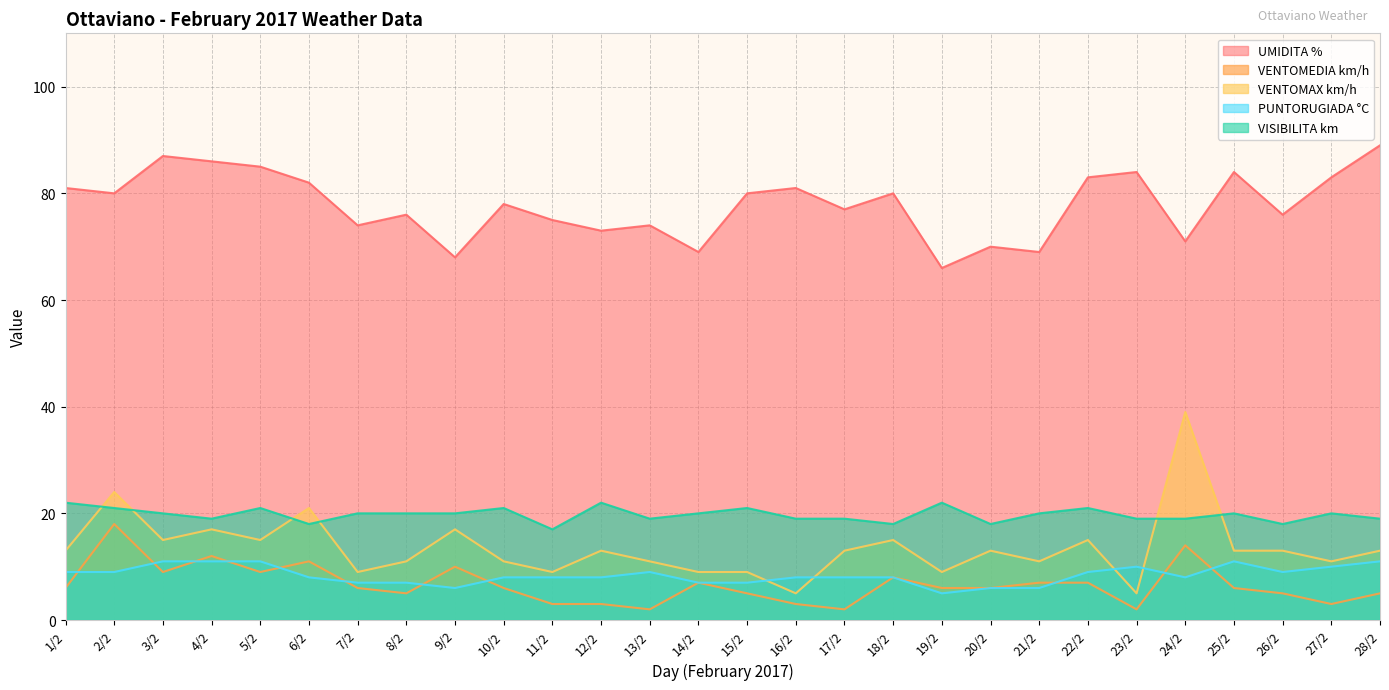

Reading right to left, extract all data points from this chart.

UMIDITA %: 89	83	76	84	71	84	83	69	70	66	80	77	81	80	69	74	73	75	78	68	76	74	82	85	86	87	80	81
VENTOMEDIA km/h: 5	3	5	6	14	2	7	7	6	6	8	2	3	5	7	2	3	3	6	10	5	6	11	9	12	9	18	6
VENTOMAX km/h: 13	11	13	13	39	5	15	11	13	9	15	13	5	9	9	11	13	9	11	17	11	9	21	15	17	15	24	13
PUNTORUGIADA °C: 11	10	9	11	8	10	9	6	6	5	8	8	8	7	7	9	8	8	8	6	7	7	8	11	11	11	9	9
VISIBILITA km: 19	20	18	20	19	19	21	20	18	22	18	19	19	21	20	19	22	17	21	20	20	20	18	21	19	20	21	22